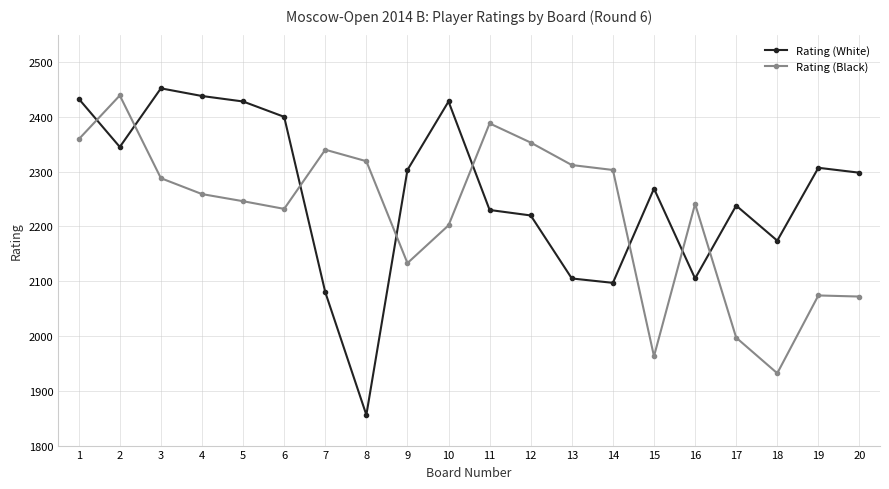

Which series has the largest total across all categories?

Rating (White)